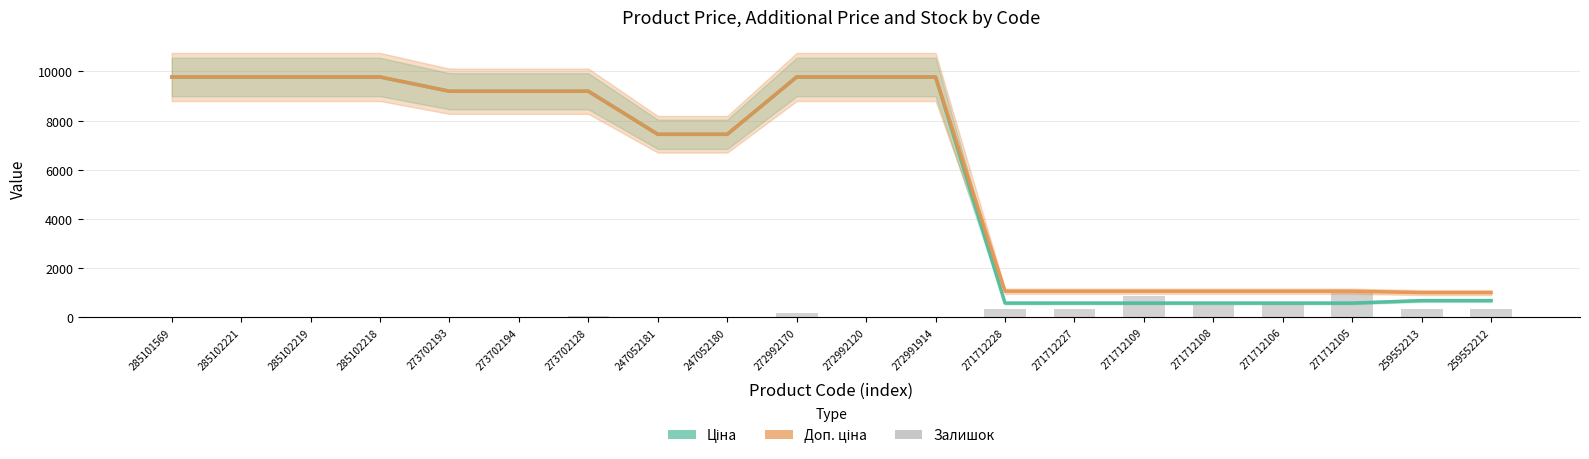

How many values in the Ціна series exceed 9196?

10